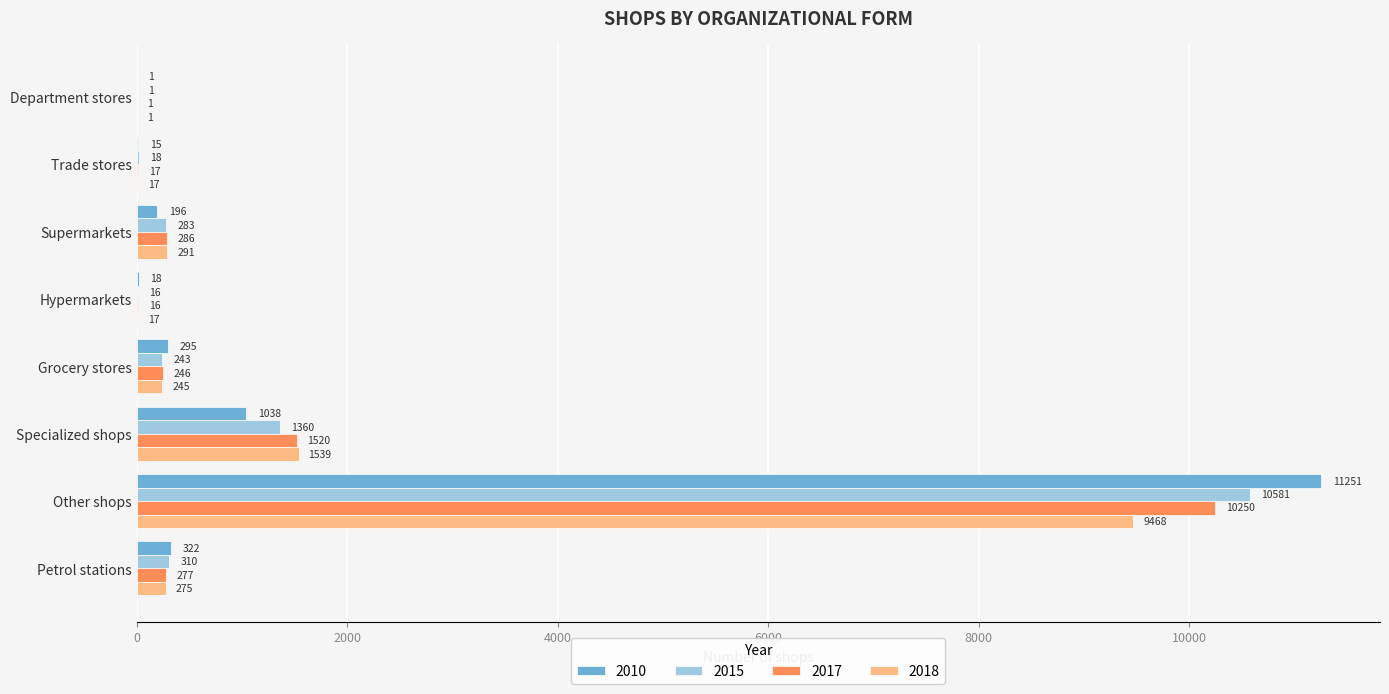

Is it true that 2018 equals 1539 at Specialized shops?

True